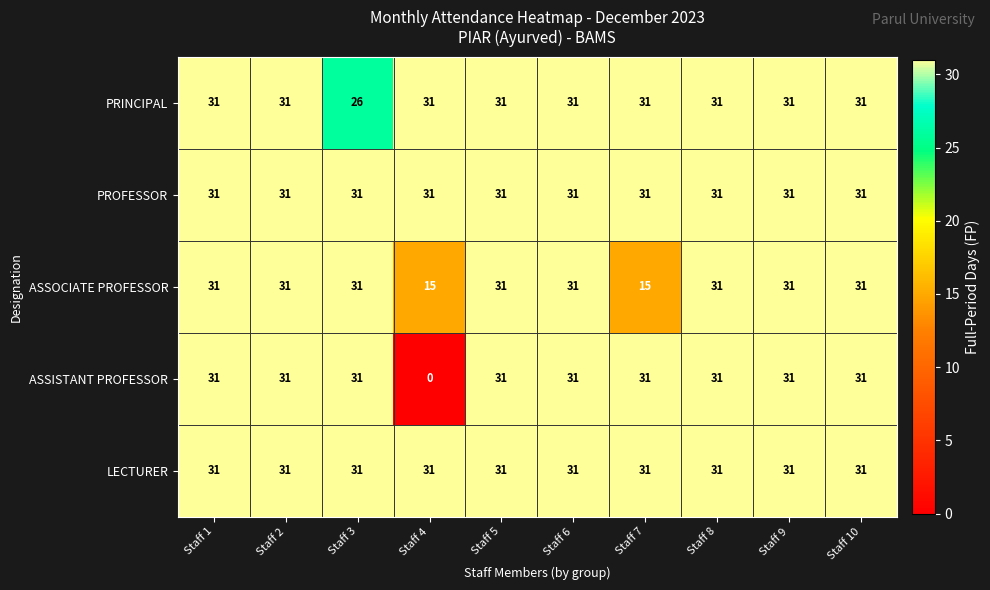

Between Staff 4 and Staff 7, which series saw the biggest shift?

ASSISTANT PROFESSOR